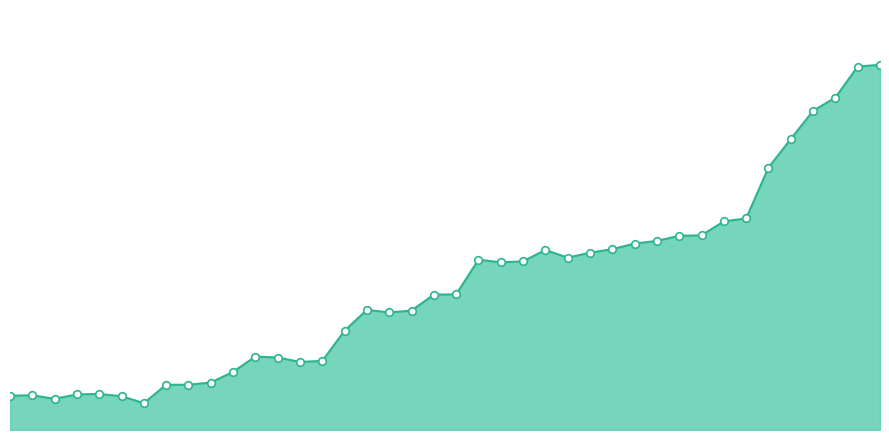

Is this an area chart (filled region under the line)?

Yes